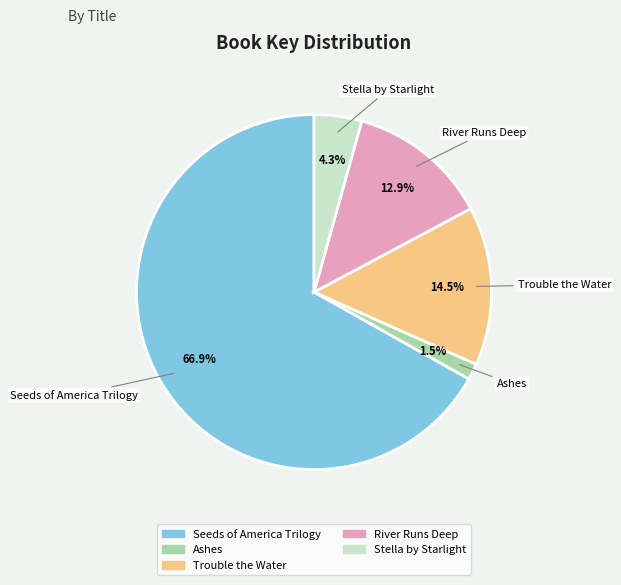

To the nearest percent, what portion does Seeds of America Trilogy represent?

67%